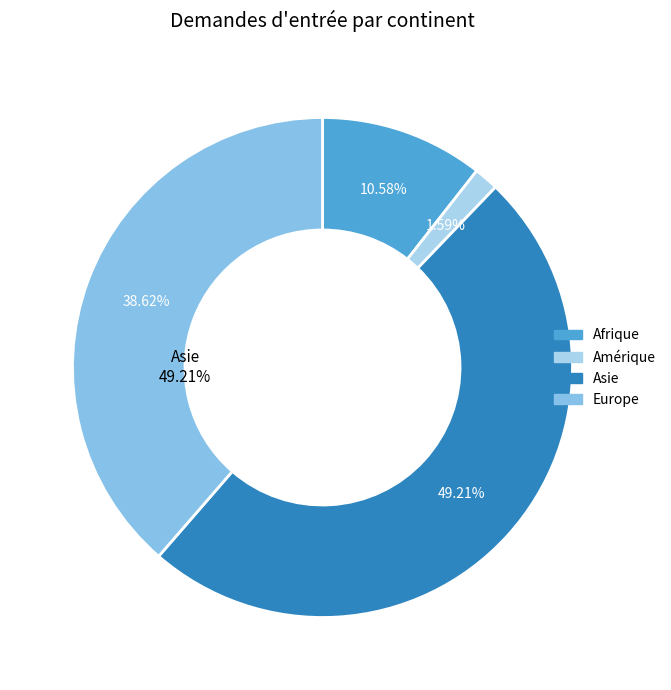

To the nearest percent, what percentage of the pie is Europe?

39%